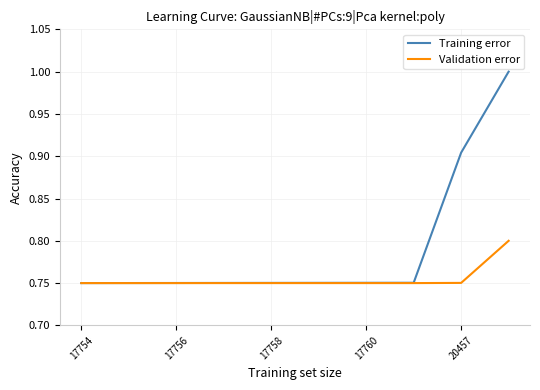

Which series has the largest total across all categories?

Training error